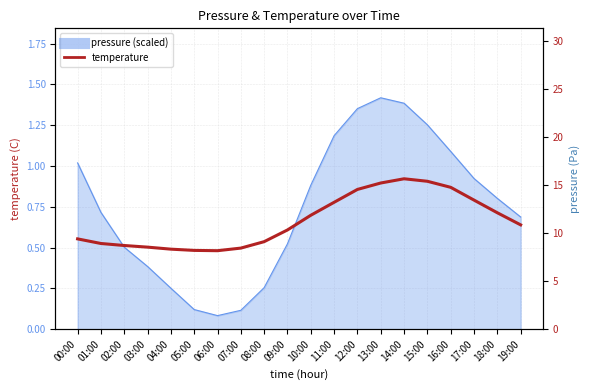

Where is the first local maximum?

14:00